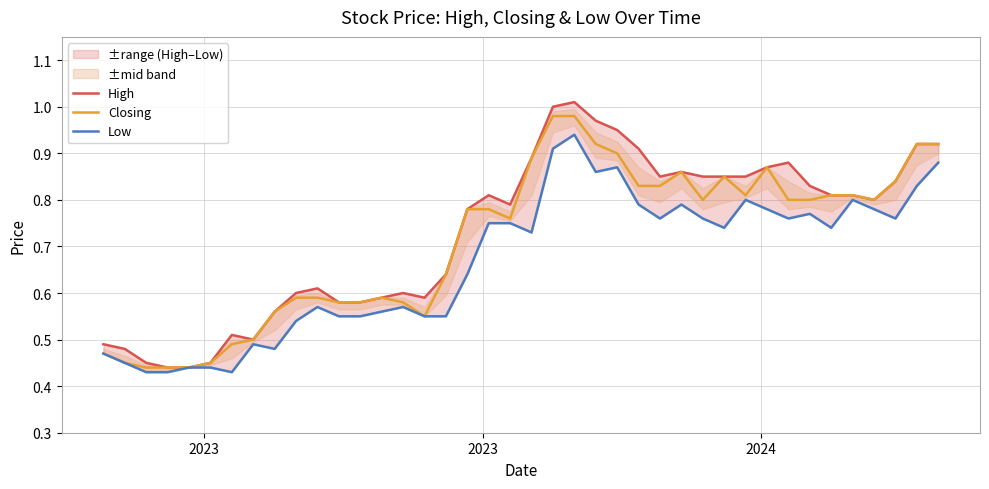

The value of Closing at 36 is 1.1. True or false?

False